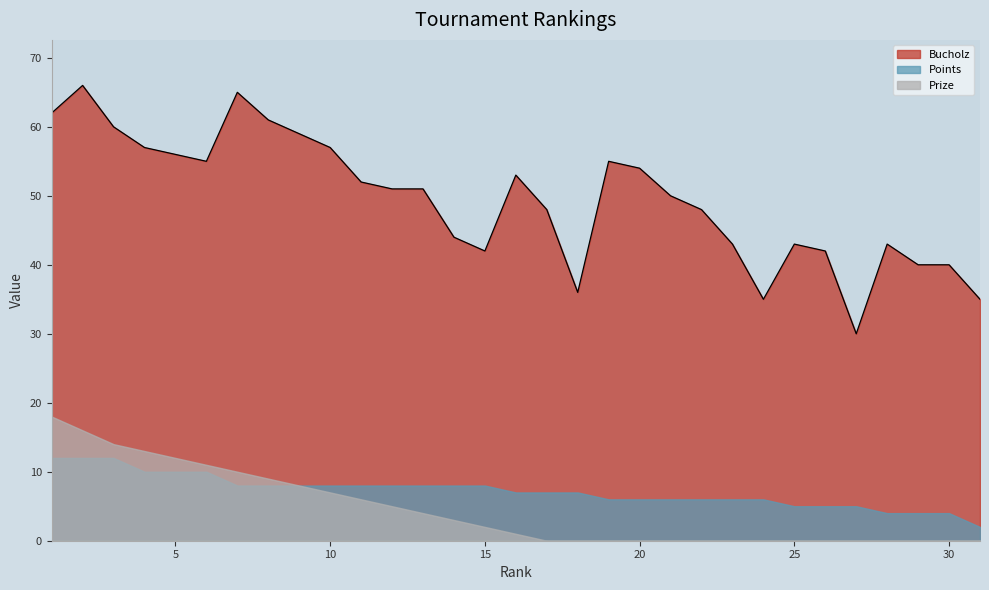

What are all the series names shown in the legend?

Bucholz, Points, Prize